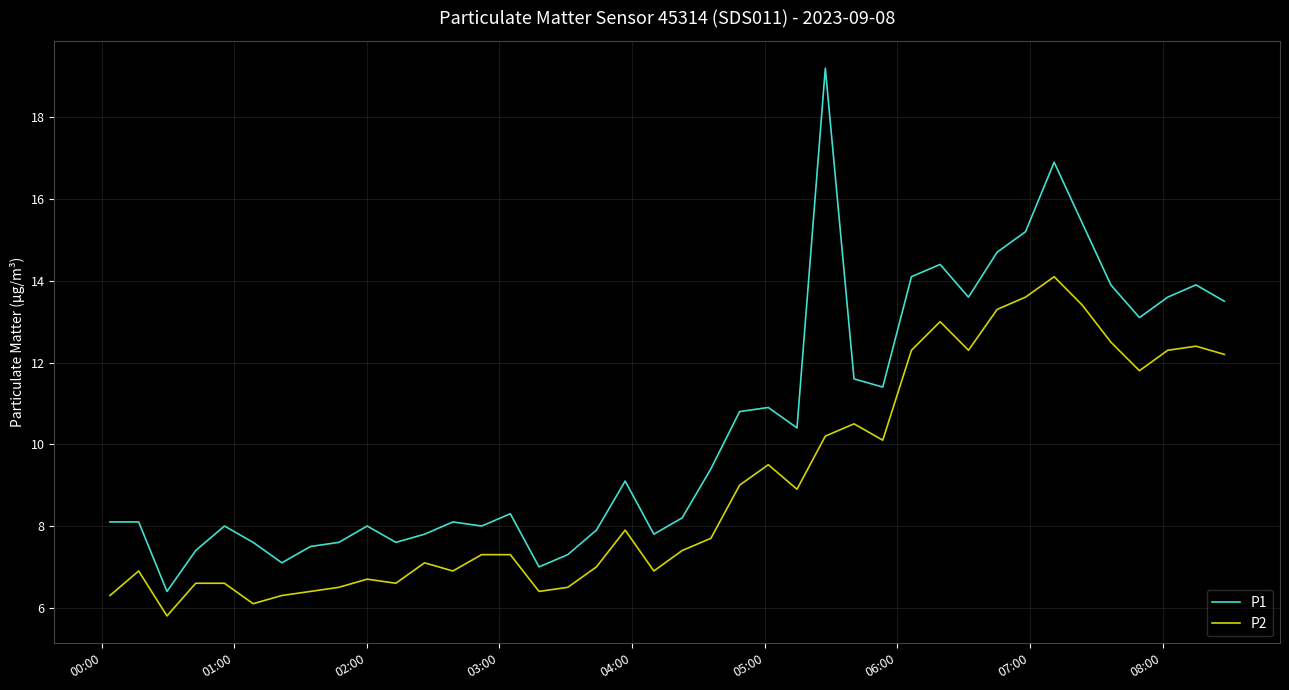

Which series has the largest total across all categories?

P1